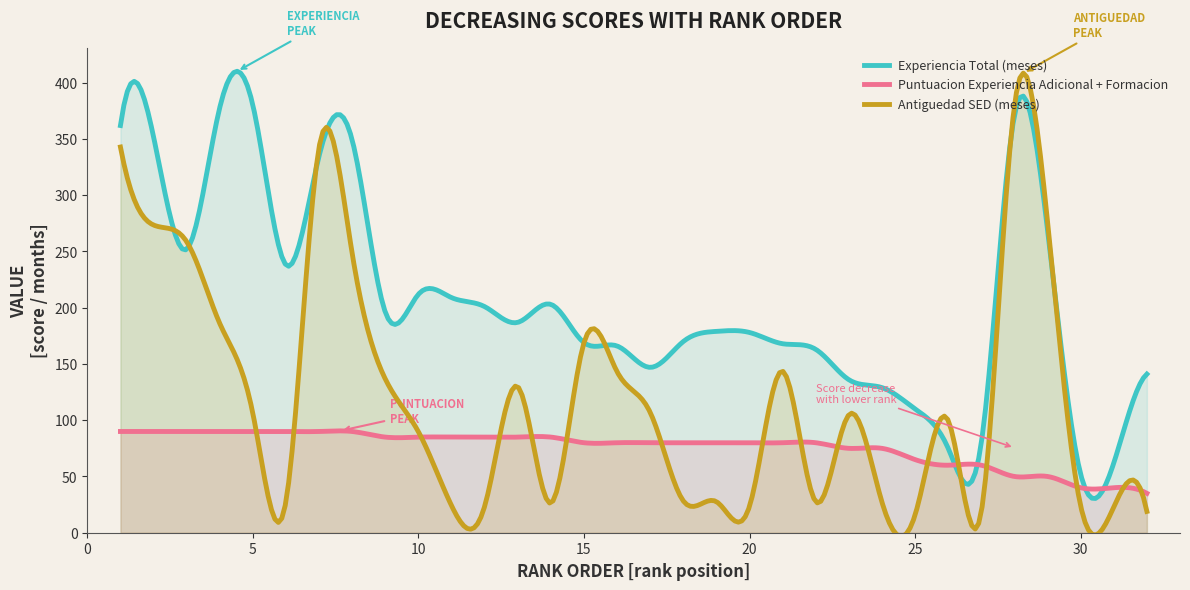

Which series has the largest range (max minus min)?

Antiguedad SED (meses)